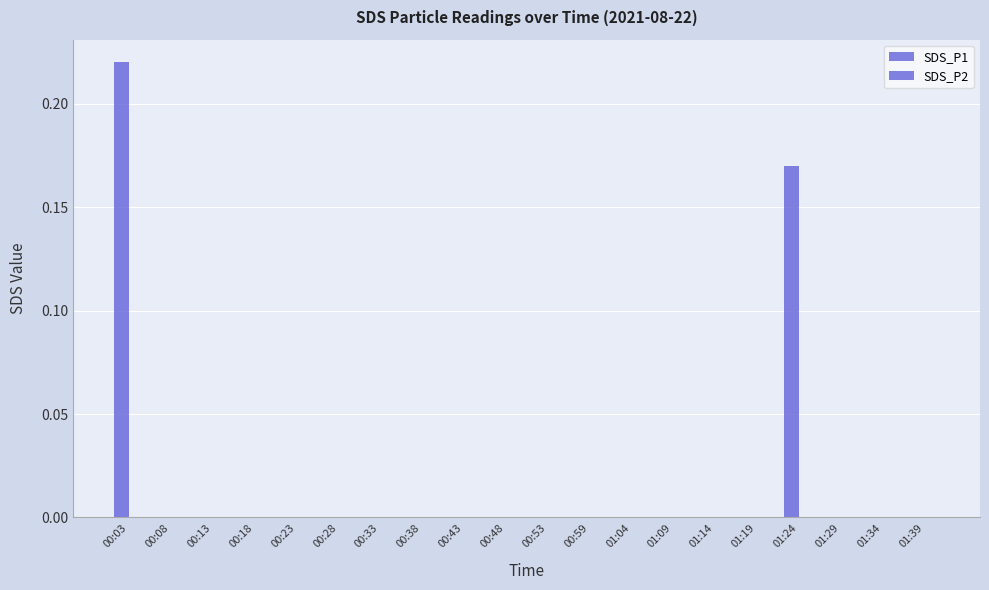

Count the number of data series in this chart.

1